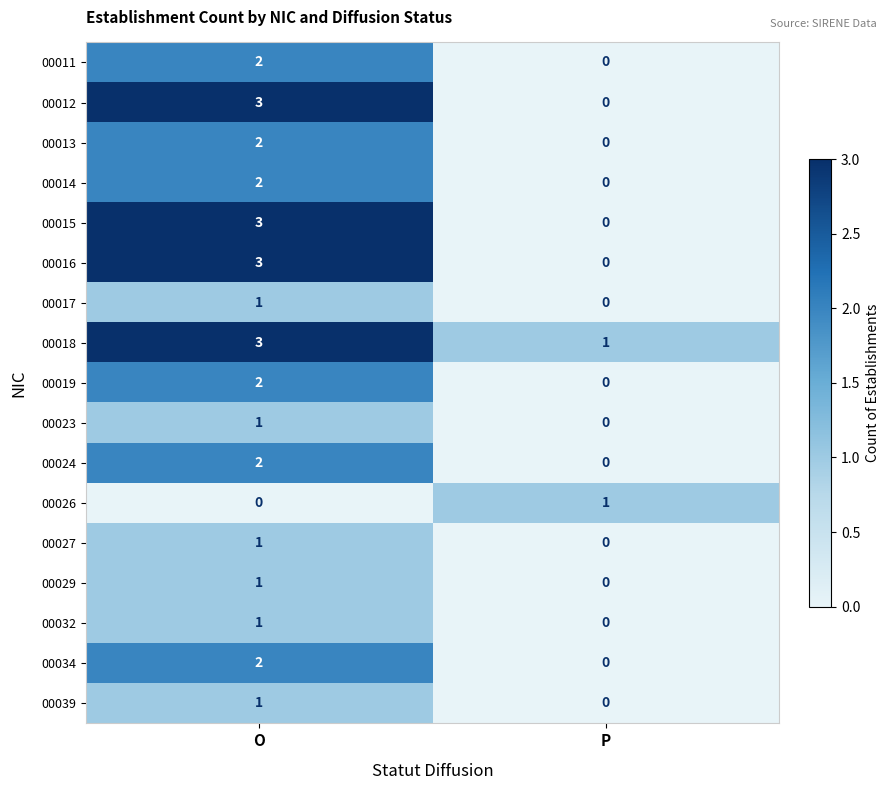

The value of 00027 at O is 2. True or false?

False